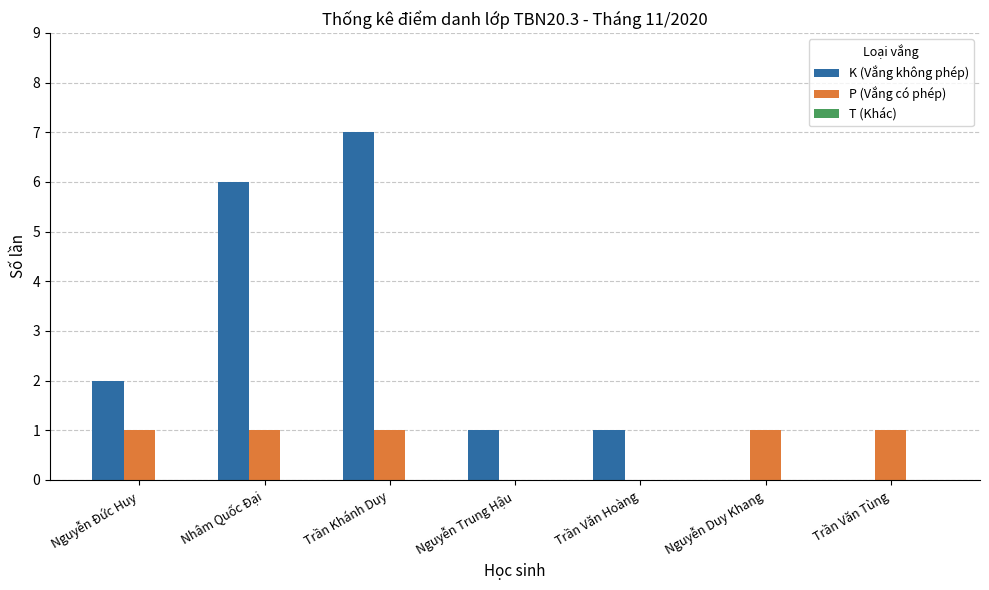

The value of P (Vắng có phép) at Nguyễn Đức Huy is 1. True or false?

True